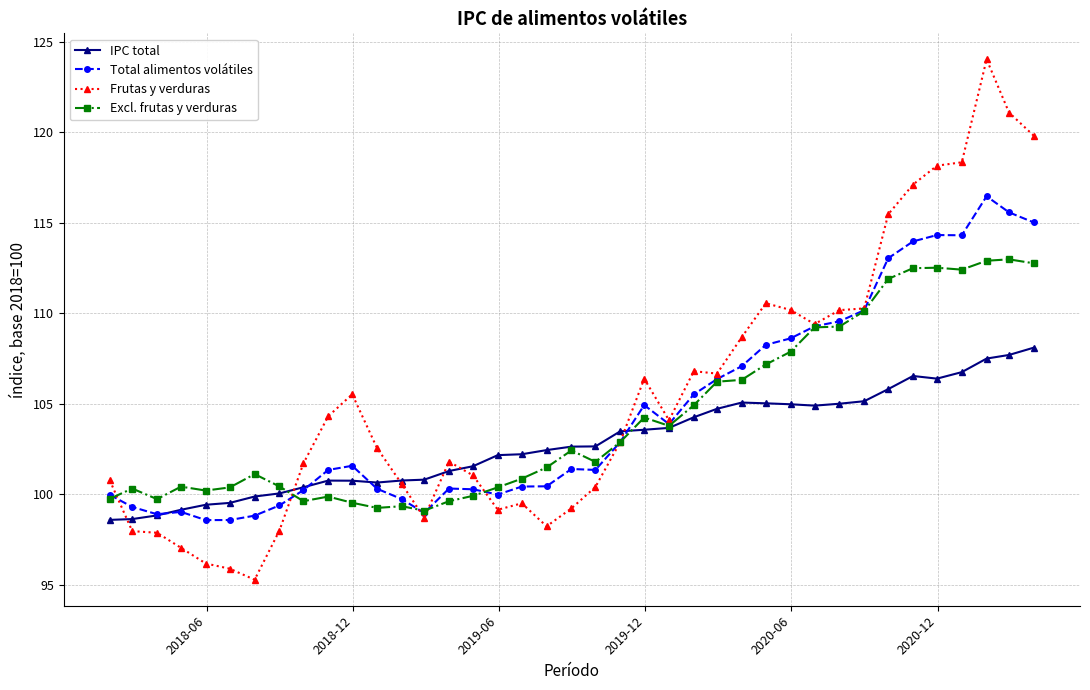

True or false: Excl. frutas y verduras has more than 0 points higher than both neighbors.

True